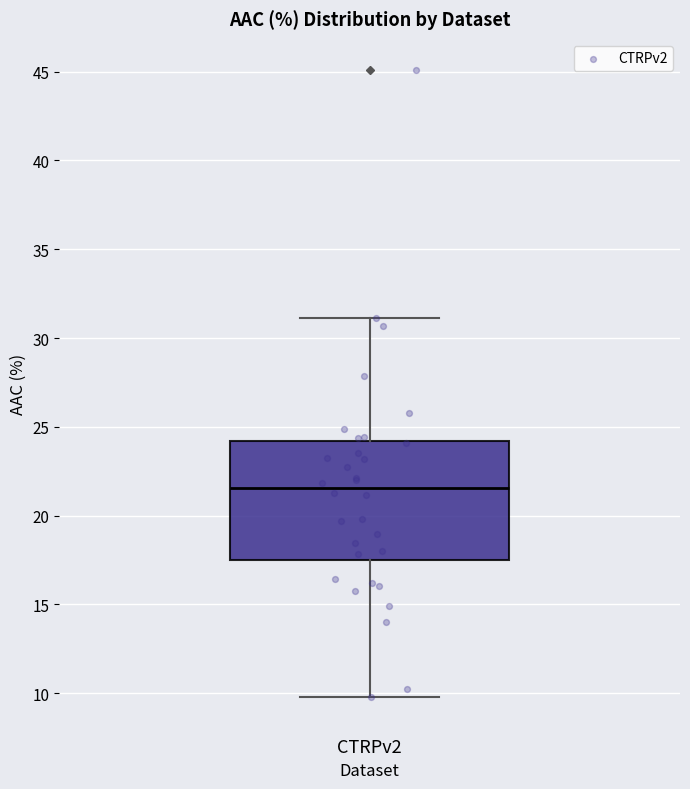

Read this box plot against the y-axis: the position of the median line, the range covered by the box, and the ends of both whiskers. The values are not printed on the chart, so give them approximately, as read against the axis.

median 21.5, box 17.5 to 24.0, whiskers 10.0 to 31.0